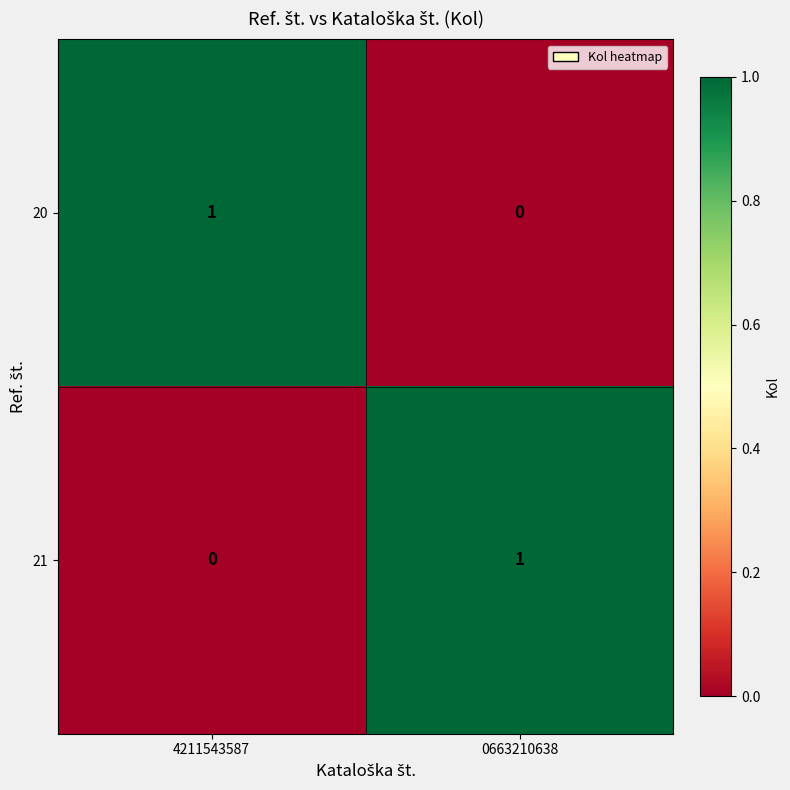

Where is 21 nearest to the value 0?

4211543587